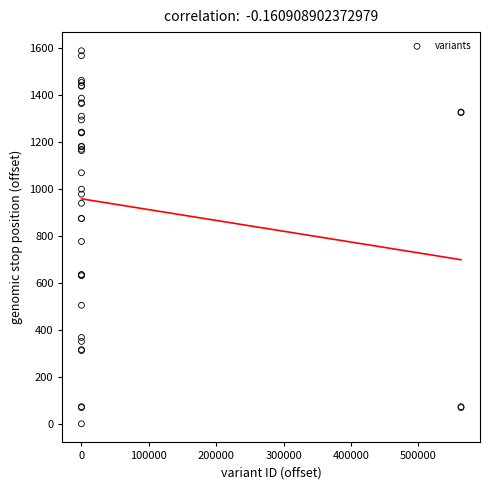

What Y value in the scatter plot is closest to 795?

777